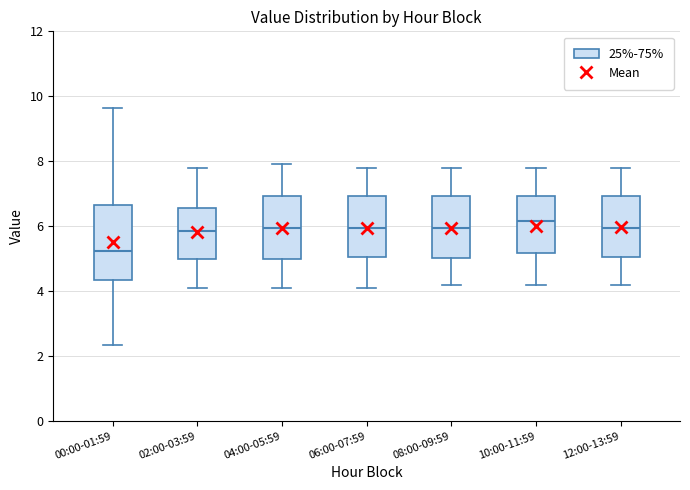

Reading left to right, transcribe this box plot: for each box, give where its median line is, the range the box spans, and where its two whiskers end, as read against the y-axis. The values are not printed on the chart, so give them approximately, as read against the axis.

00:00-01:59: median 5.2, box 4.4 to 6.6, whiskers 2.4 to 9.6
02:00-03:59: median 5.8, box 5.0 to 6.6, whiskers 4.2 to 7.8
04:00-05:59: median 6.0, box 5.0 to 7.0, whiskers 4.2 to 8.0
06:00-07:59: median 6.0, box 5.0 to 7.0, whiskers 4.2 to 7.8
08:00-09:59: median 6.0, box 5.0 to 7.0, whiskers 4.2 to 7.8
10:00-11:59: median 6.2, box 5.2 to 7.0, whiskers 4.2 to 7.8
12:00-13:59: median 6.0, box 5.0 to 7.0, whiskers 4.2 to 7.8